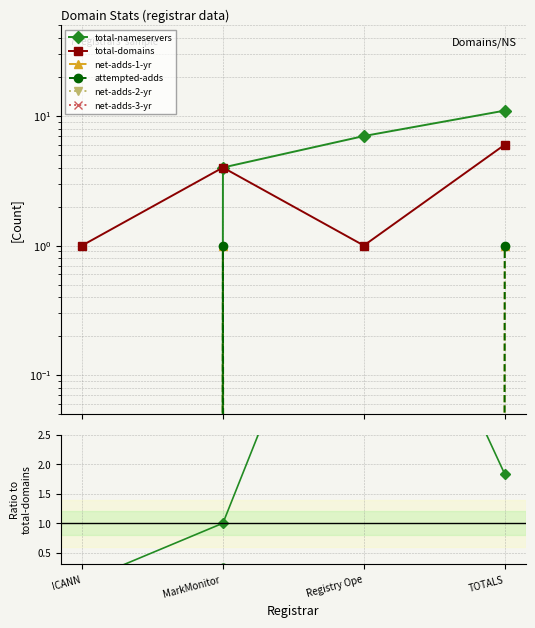

How many intersections are there between total-domains and total-nameservers?

2